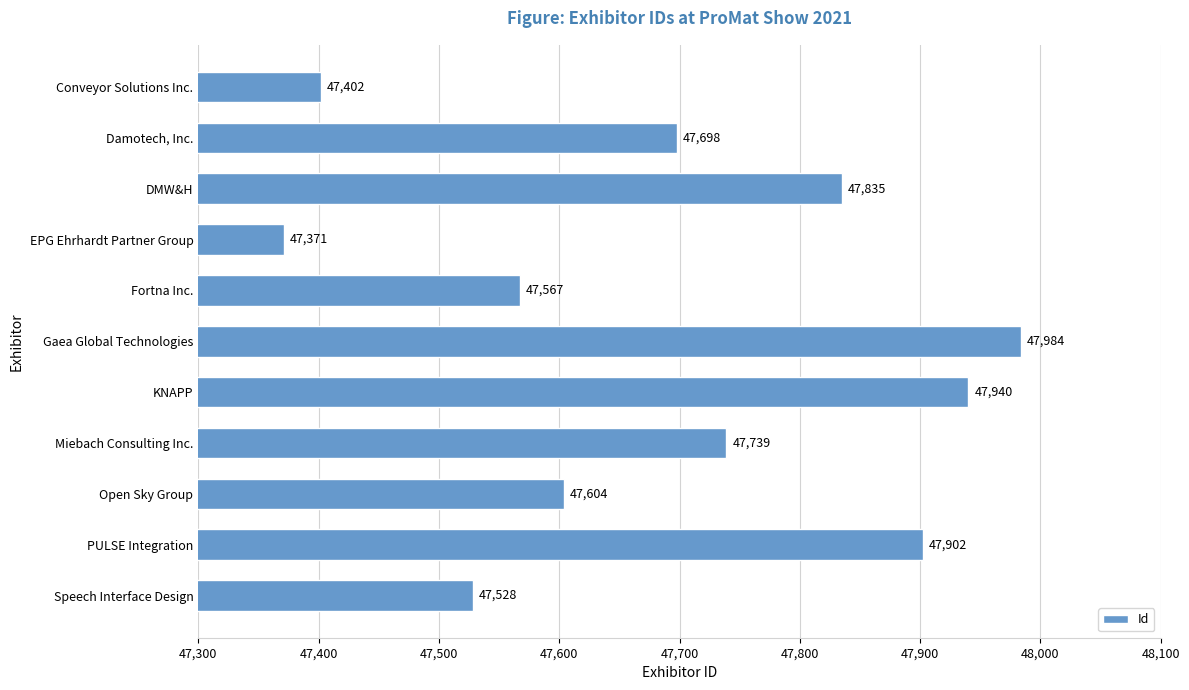

Reading bottom to top, extract all data points from this chart.

47528	47902	47604	47739	47940	47984	47567	47371	47835	47698	47402